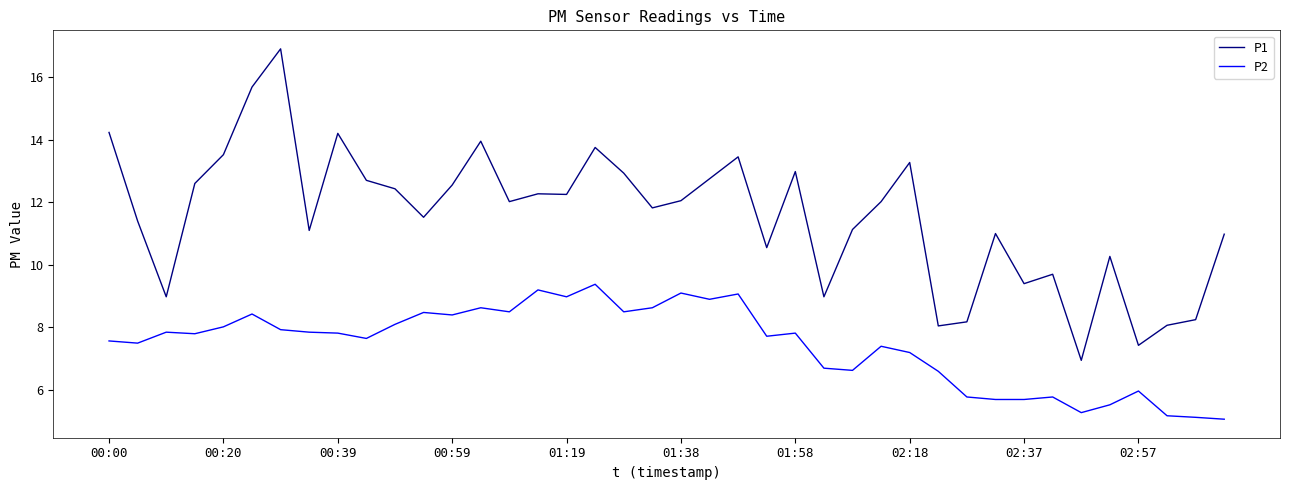

Rank the series by their maximum value, from lowest to highest.

P2, P1